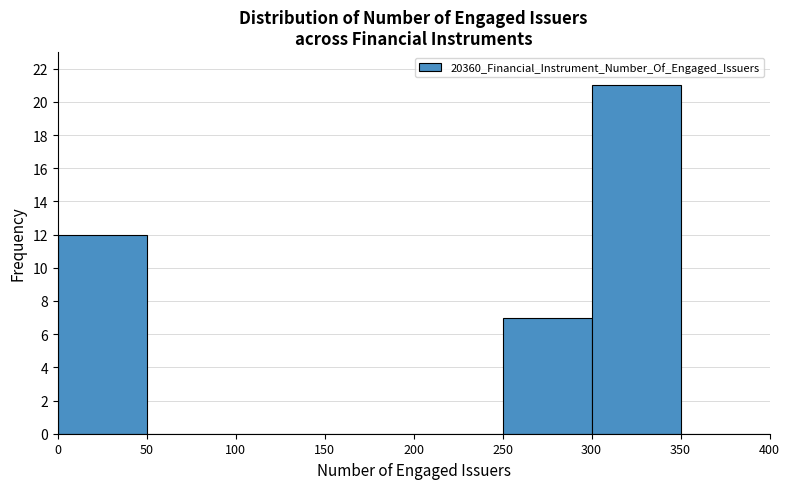

Reading left to right, transcribe this chart: for each bar, give the range it covers on the x-axis and its height. The values are not printed on the chart, so give them approximately, as read against the axis.

0 to 50: 12
50 to 100: 0
100 to 150: 0
150 to 200: 0
200 to 250: 0
250 to 300: 7
300 to 350: 21
350 to 400: 0